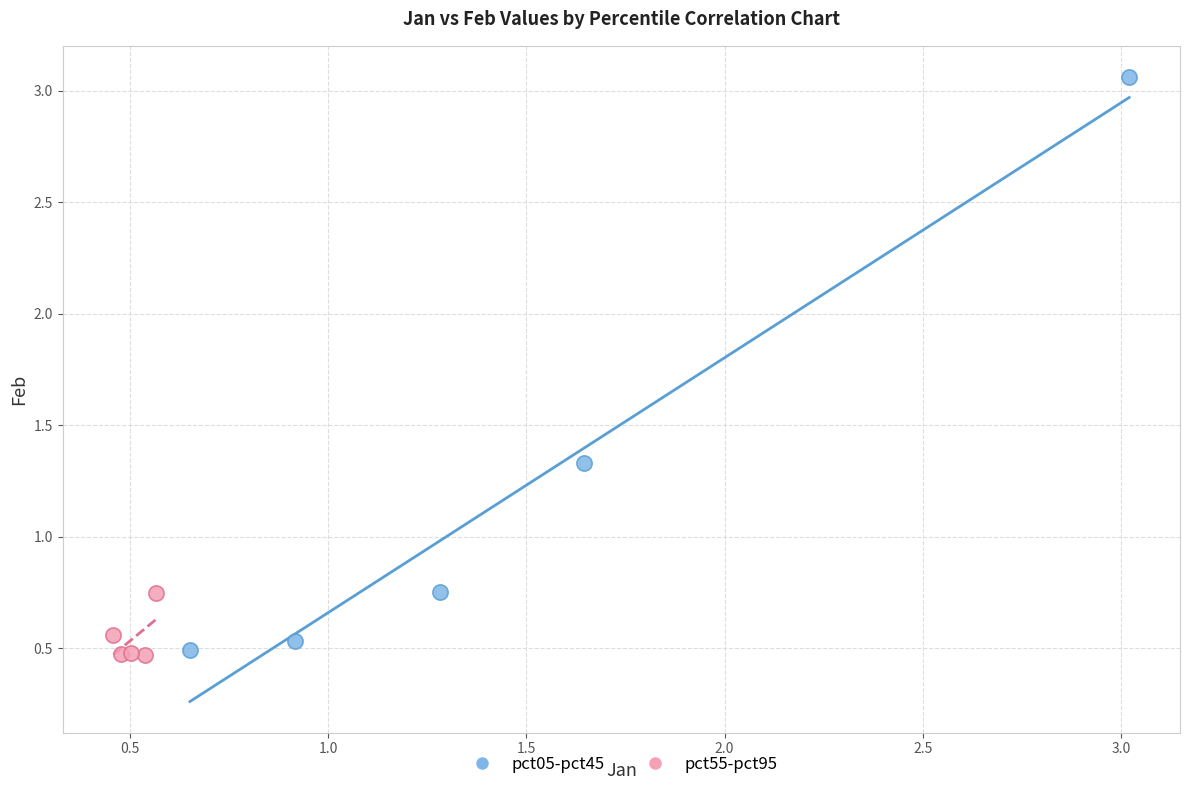

Which series contains the highest Y value?

pct05-pct45